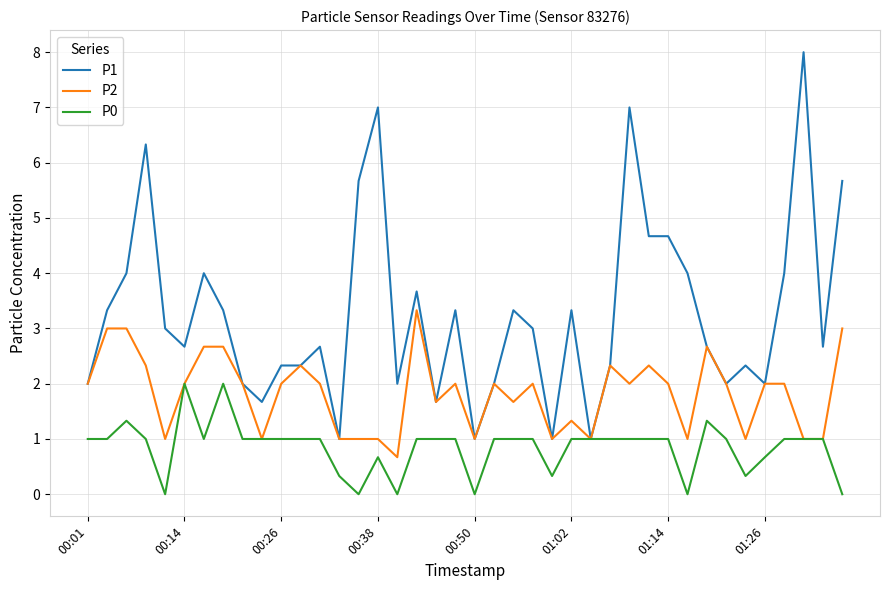

What is the greatest value displayed?

8.0